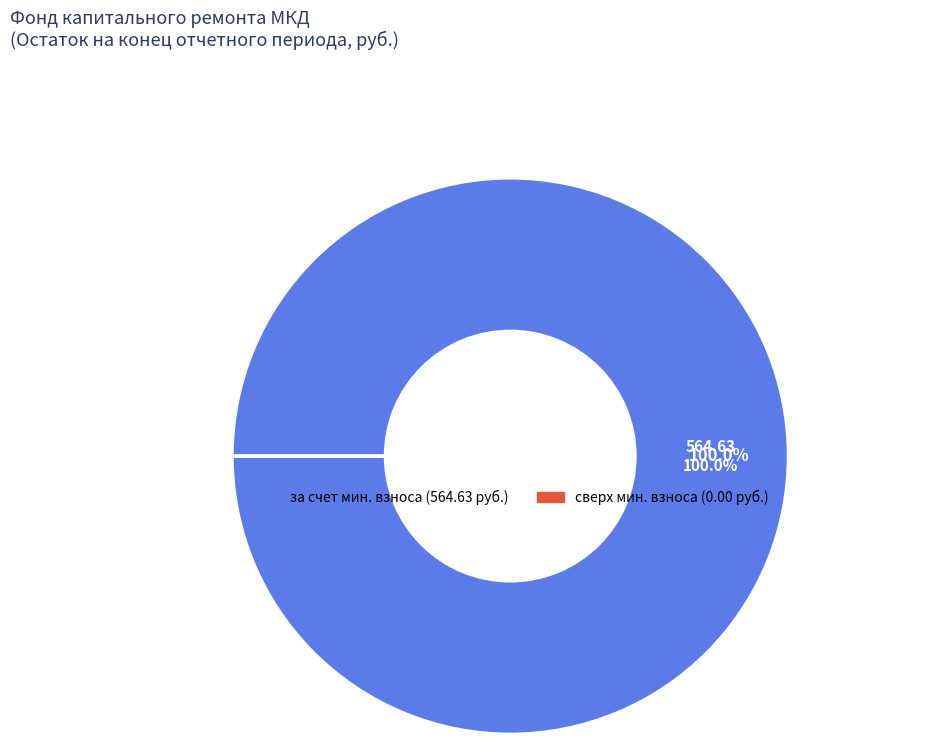

Does any single category account for the majority?

Yes